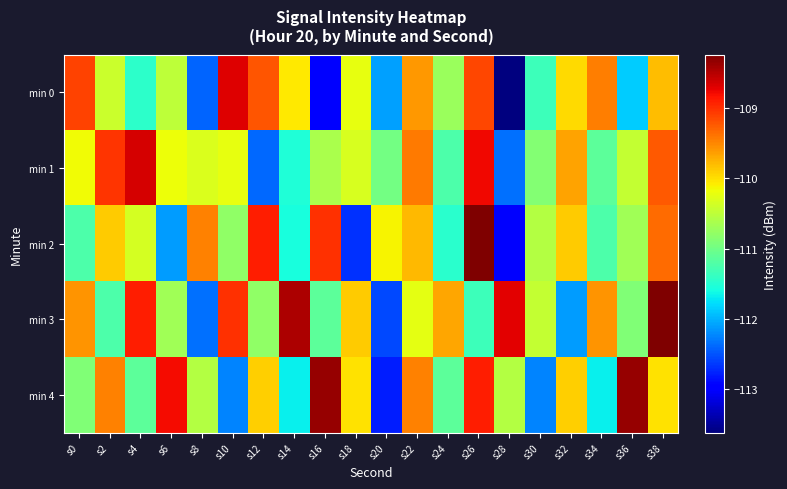

At s38, list the series in order from largest to smallest.

min 3, min 1, min 2, min 0, min 4